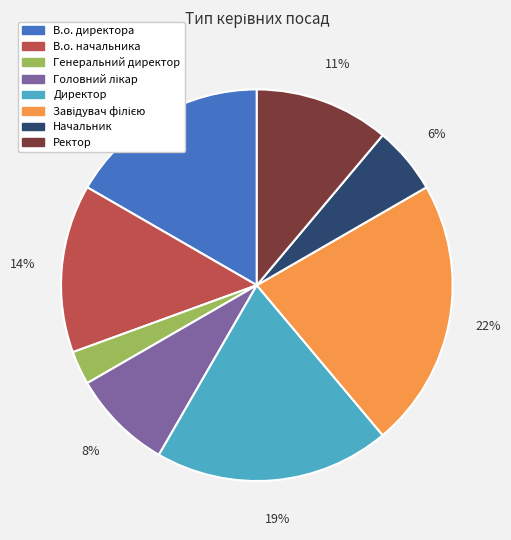

What is the ratio of the value at Начальник to the value at Ректор?

0.5